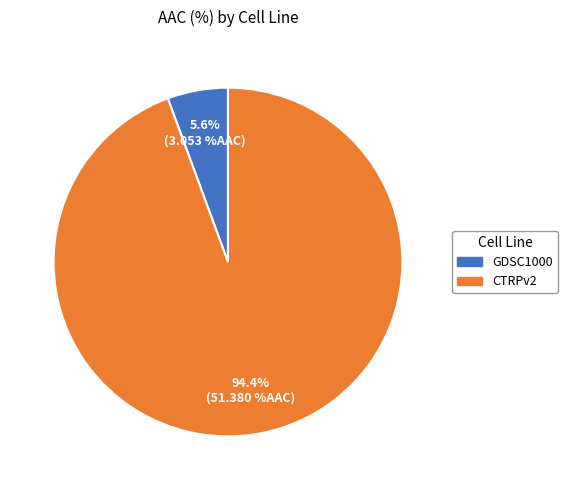

Does CTRPv2 account for over 50% of the chart?

Yes